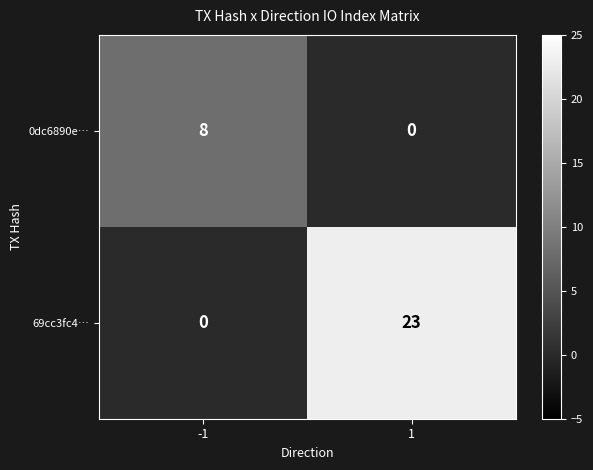

What is the difference between the highest and lowest values at 1?

23